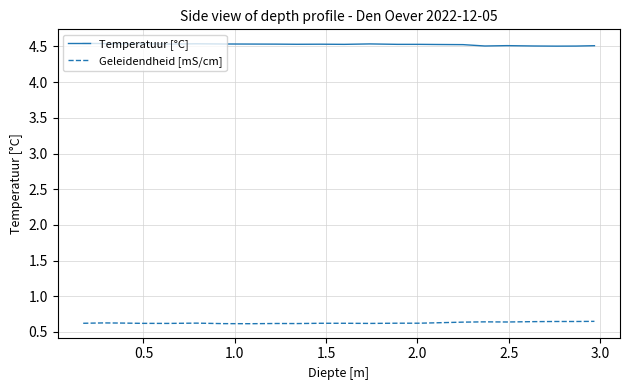

List the series in order of their overall mean, highest first.

Temperatuur [°C], Geleidendheid [mS/cm]